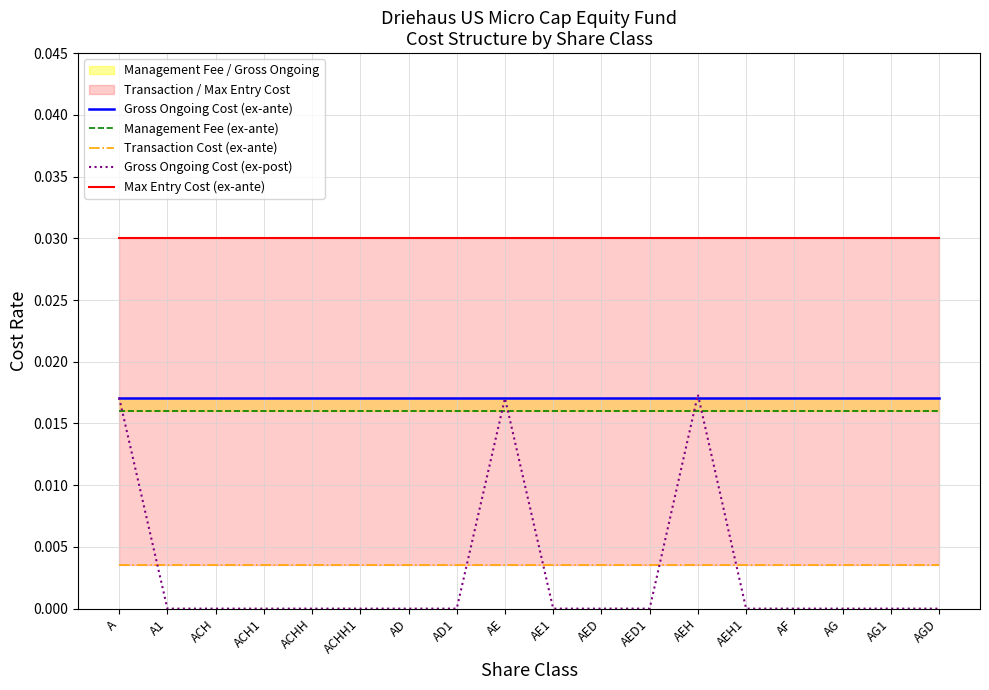

How many lines are shown in the chart?

5